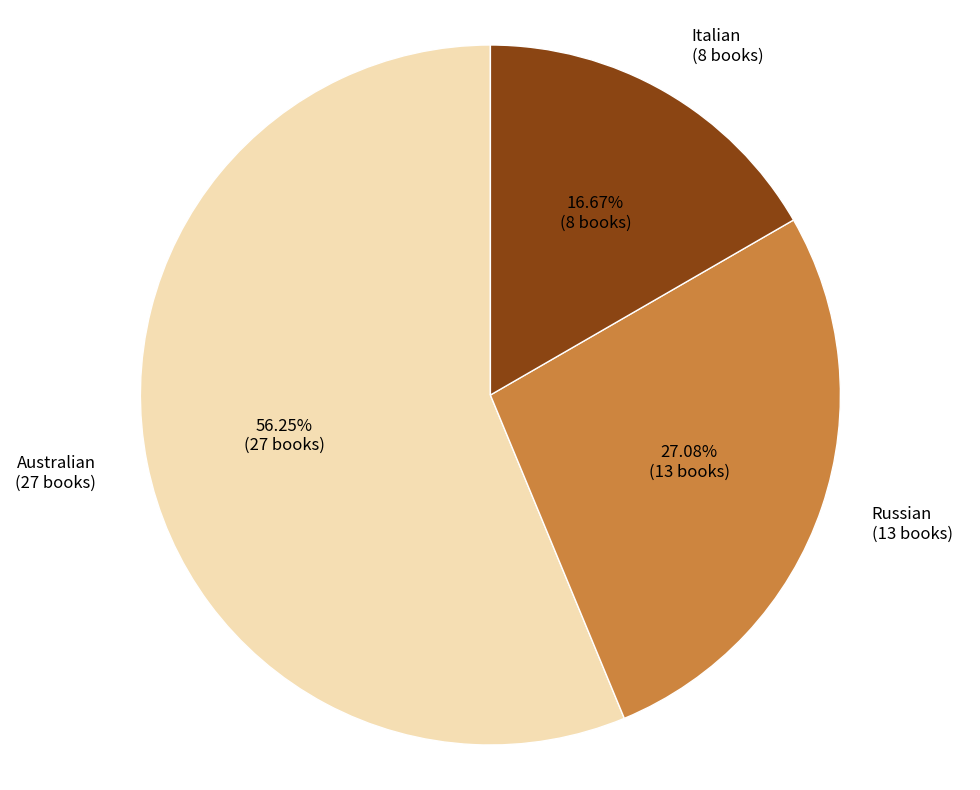

Does any single category account for the majority?

Yes